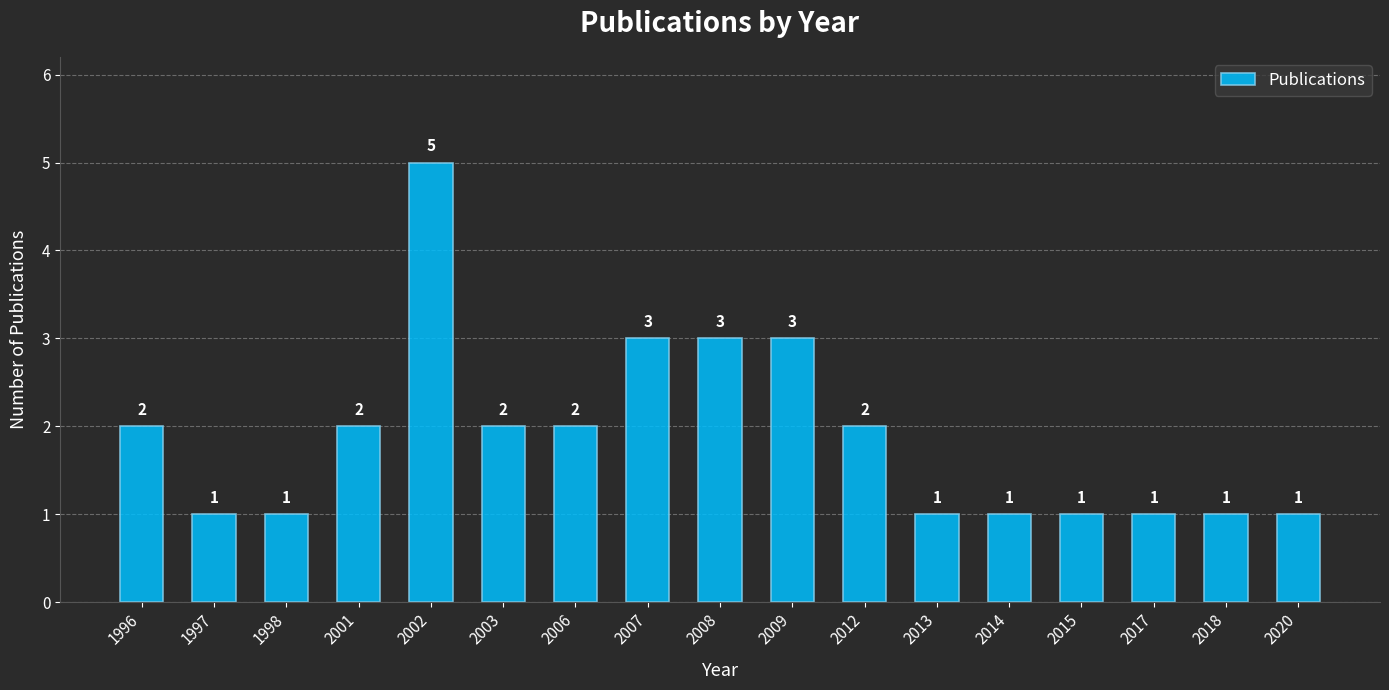

Is it true that the value at 1997 is 1?

True